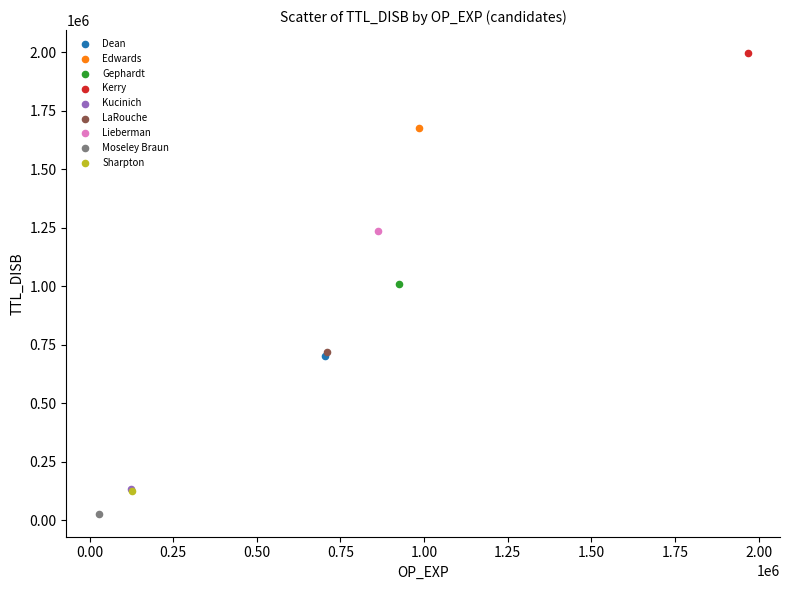

What are all the series names shown in the legend?

Dean, Edwards, Gephardt, Kerry, Kucinich, LaRouche, Lieberman, Moseley Braun, Sharpton